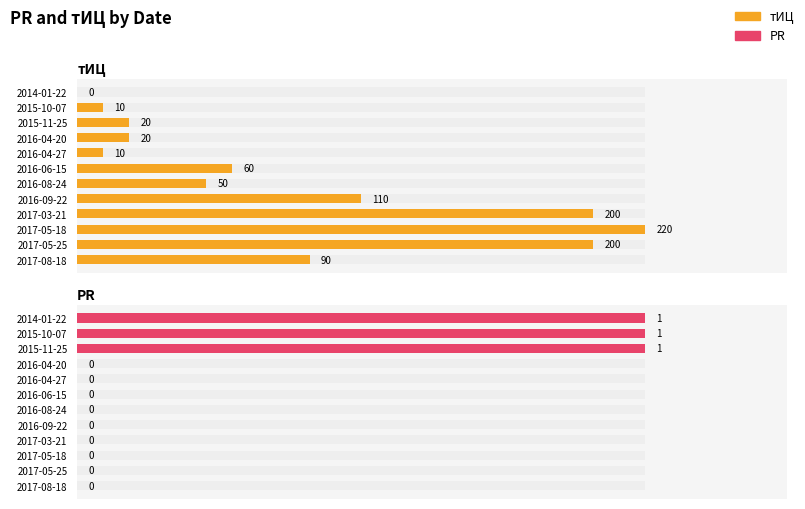

The value of тИЦ at 6 is 0.5. True or false?

False